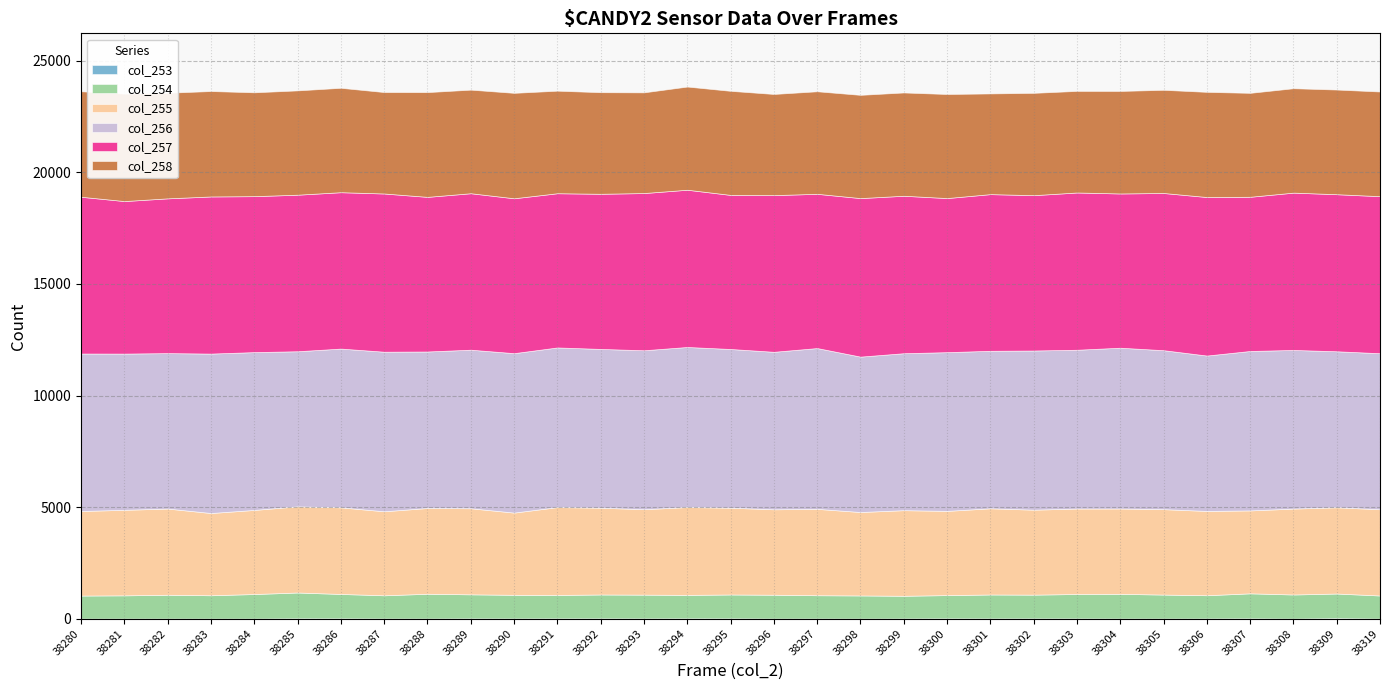

What is the minimum value shown in the chart?

7